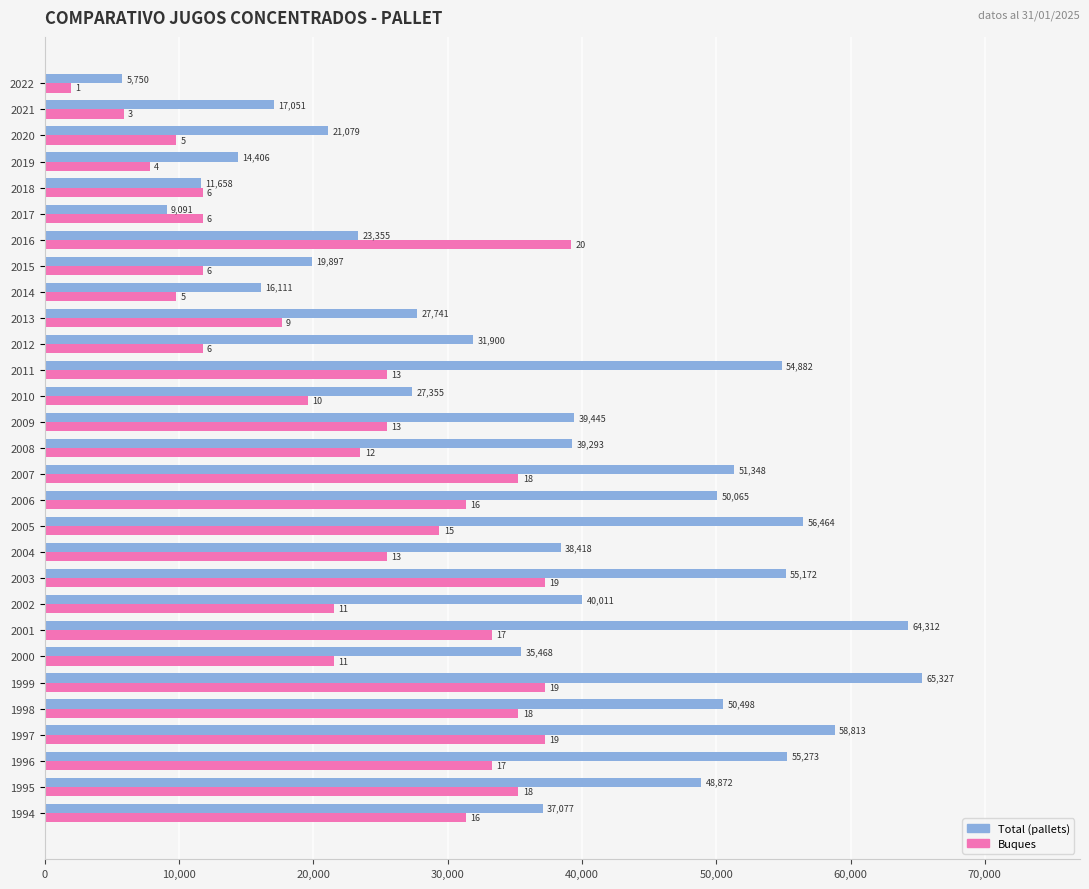

What is the smallest value displayed?

1959.8